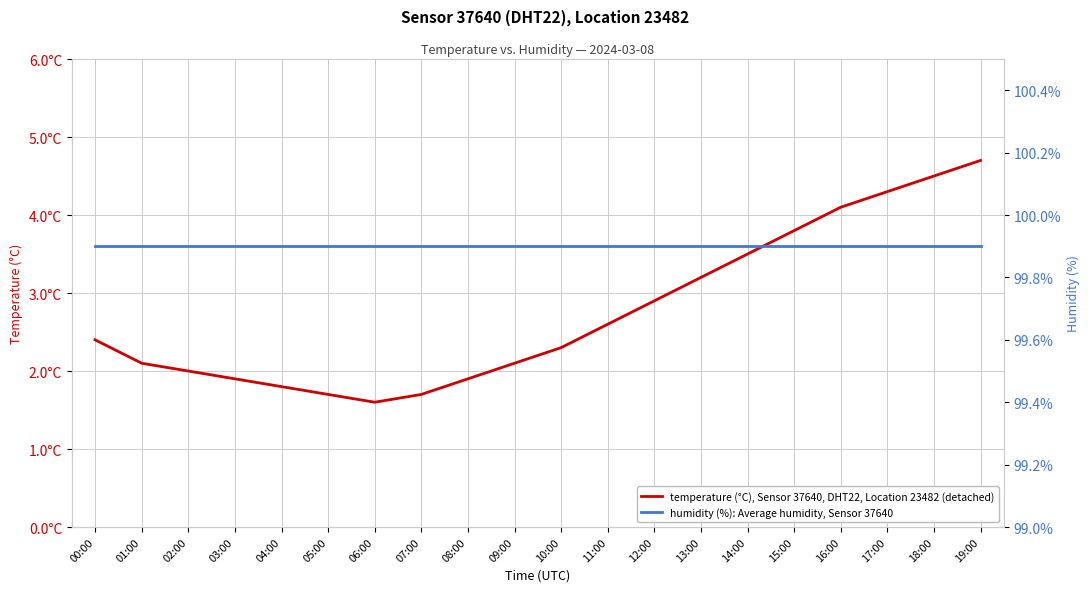

Which series has the largest total across all categories?

humidity (%): Average humidity, Sensor 37640